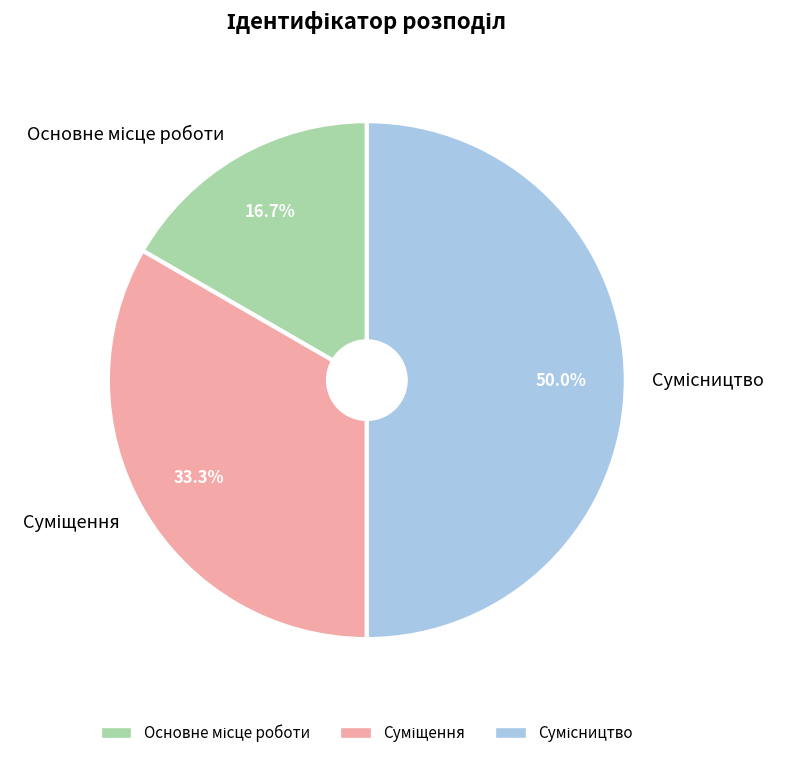

Is there any slice that represents more than half of the pie?

No